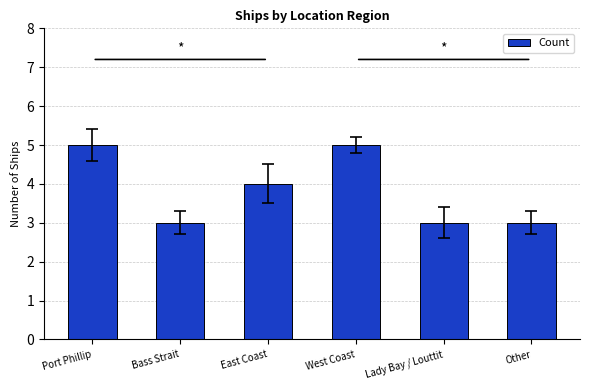

Which has a higher value, Bass Strait or East Coast?

East Coast